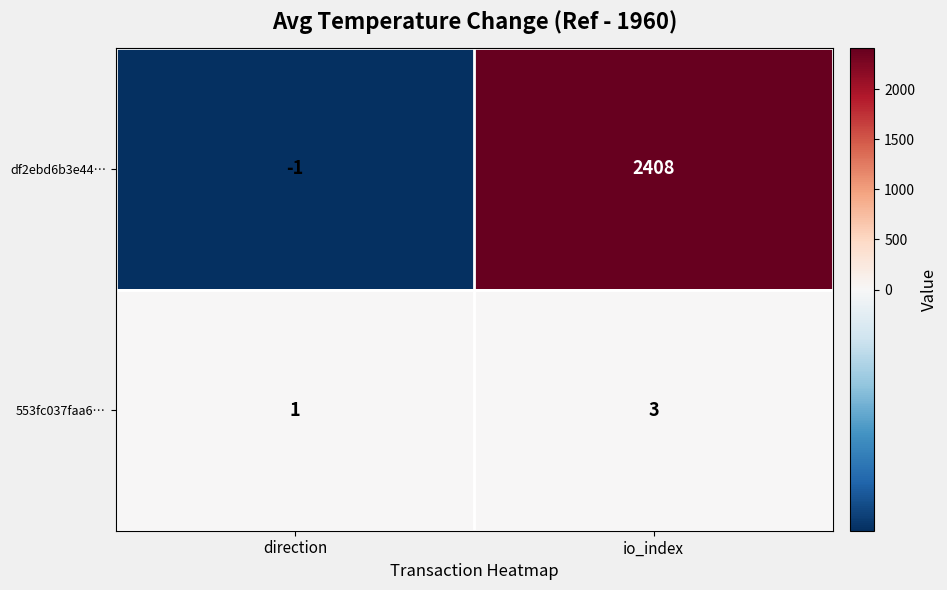

At how many categories does at least one series exceed 106?

1